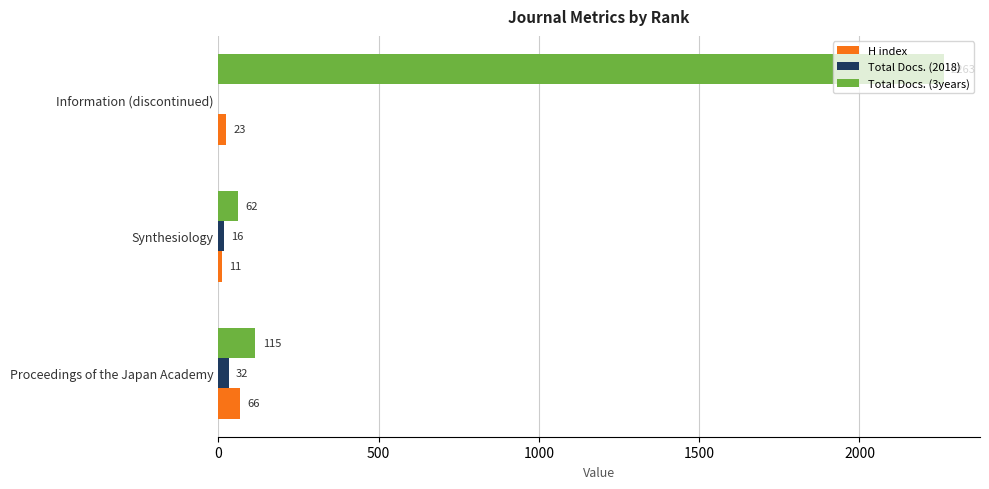

The value of Total Docs. (2018) at Information (discontinued) is 0. True or false?

True